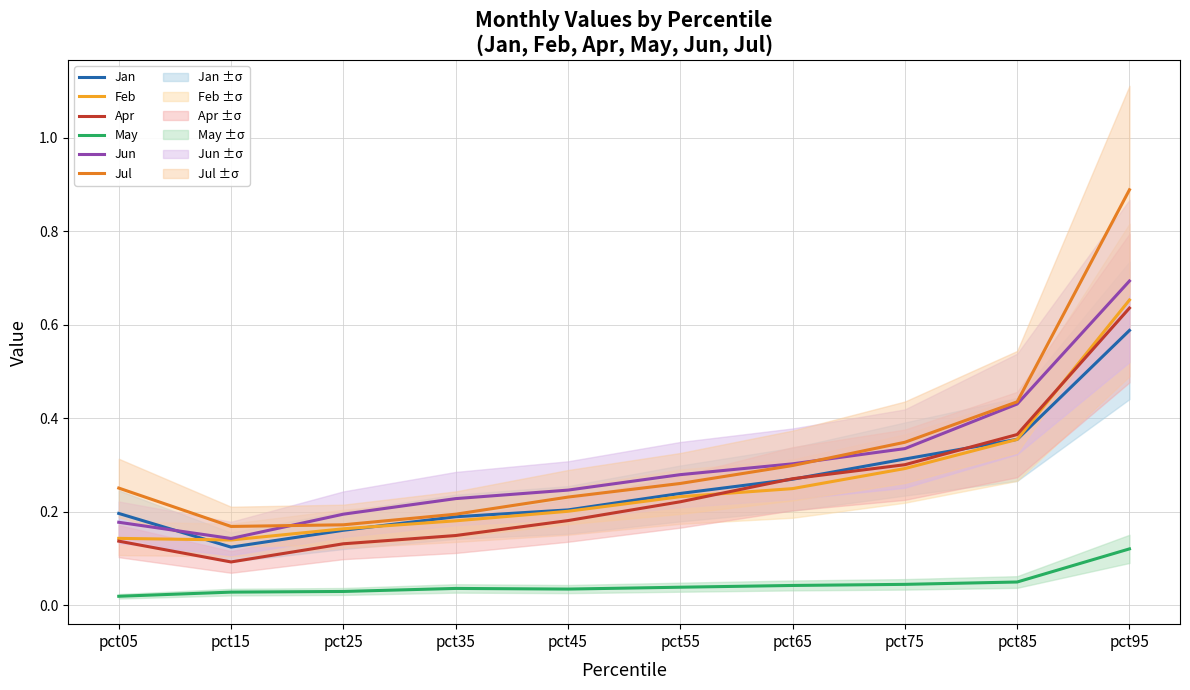

Is the value of Feb at pct95 greater than the value of Jun at pct05?

Yes